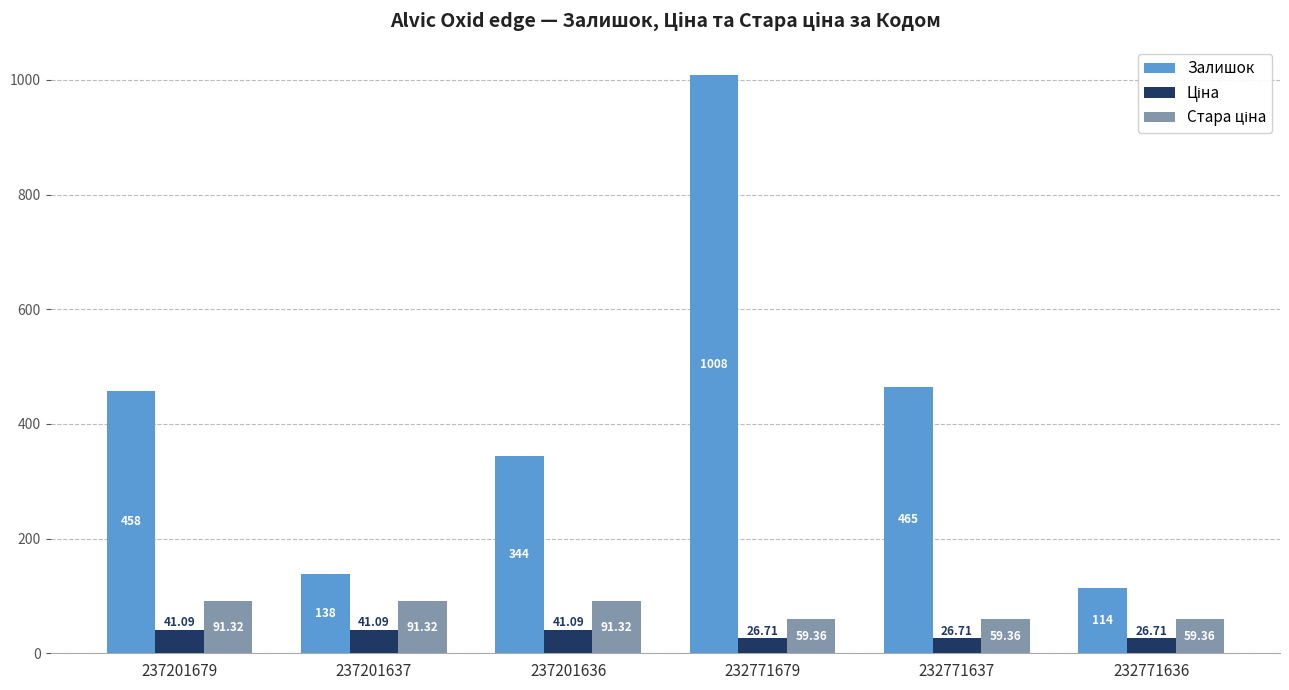

Which series has the widest spread of values?

Залишок